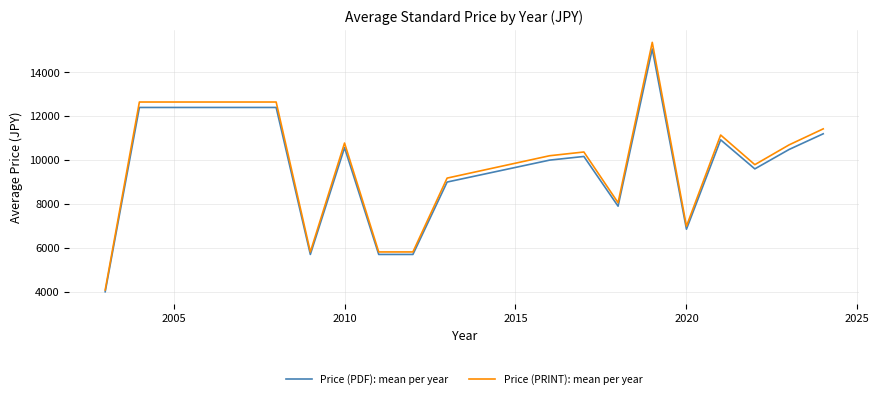

Which series has the widest spread of values?

Price (PRINT): mean per year